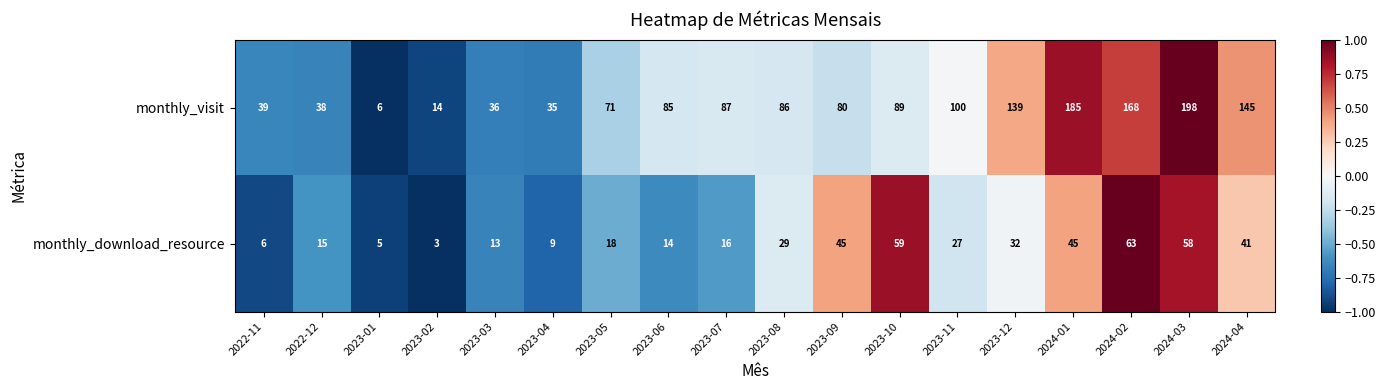

What is the sum of all monthly_visit values?

1601